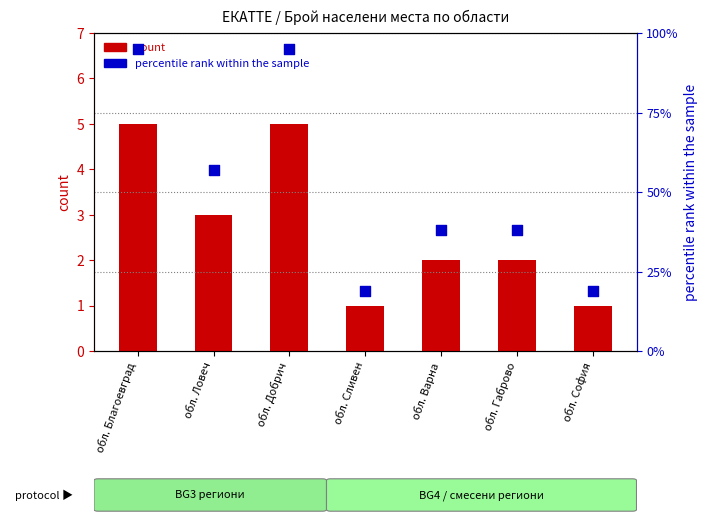

Which series has the largest total across all categories?

percentile rank within the sample